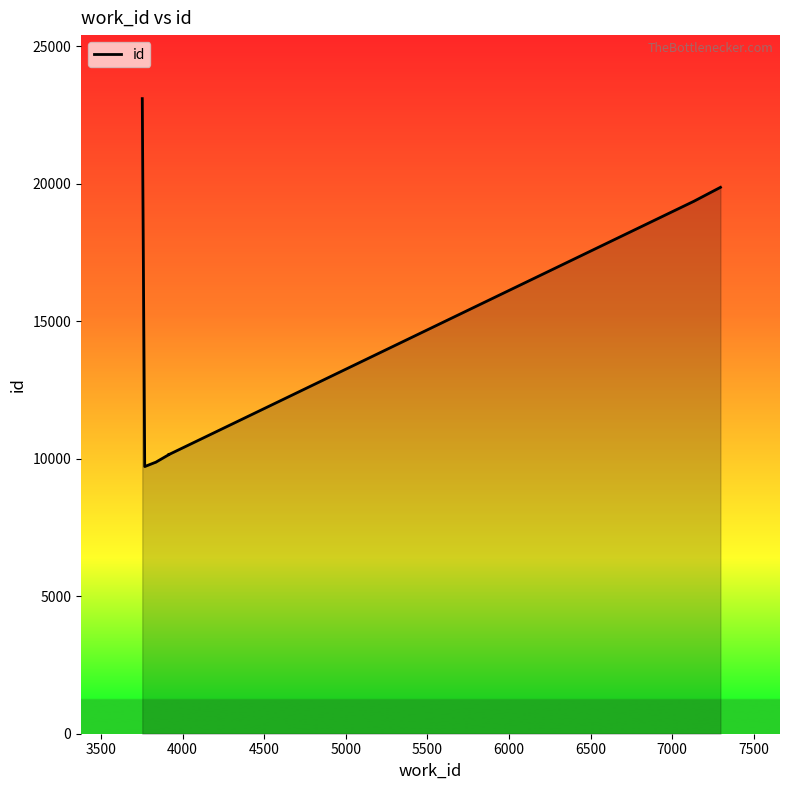

Reading left to right, what are all the values shown in this chart?

23091	9714	9859	9864	9865	10147	10158	10150	19359	19866